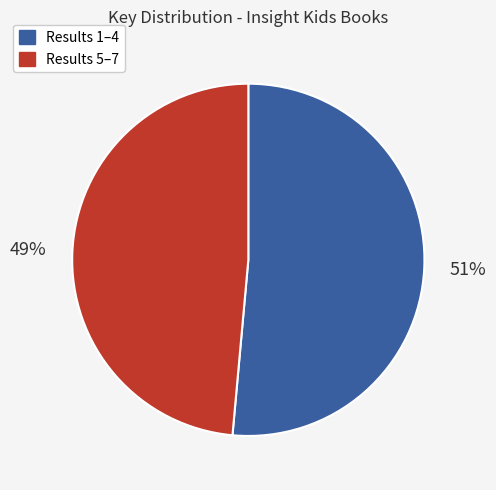

Does any single category account for the majority?

Yes